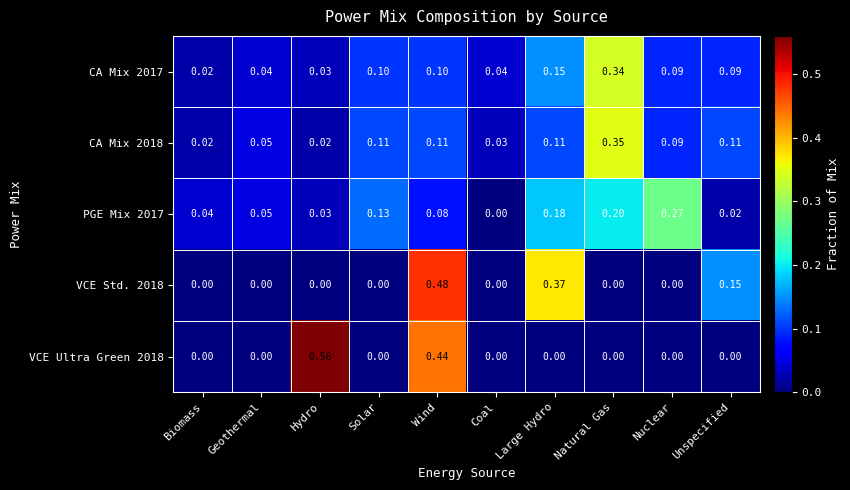

List the series in order of their peak value, lowest first.

PGE Mix 2017, CA Mix 2017, CA Mix 2018, VCE Std. 2018, VCE Ultra Green 2018